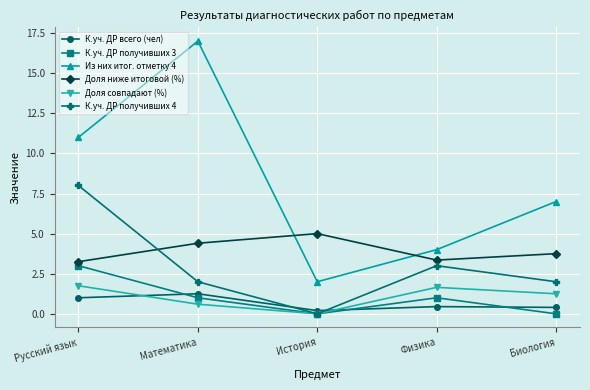

What is the approximate value of Доля ниже итоговой (%) at Математика?

4.4